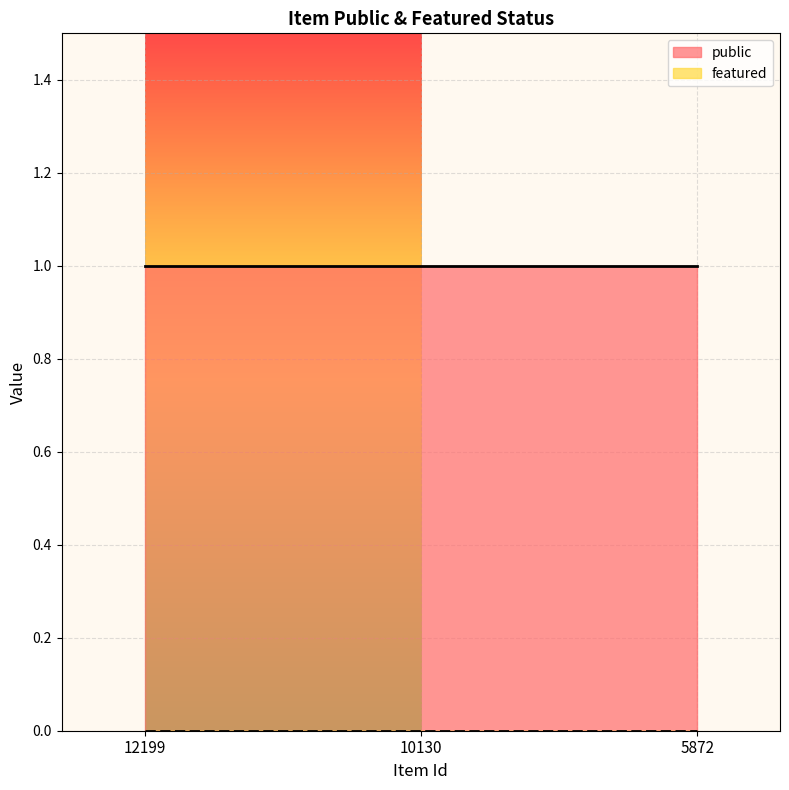

At which category is the sum across all series the highest?

12199